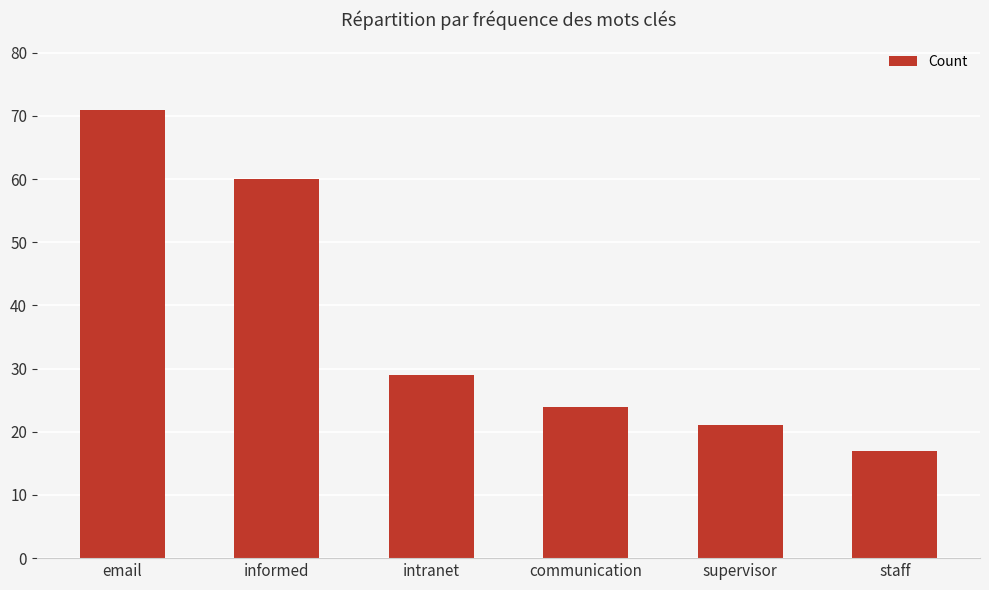

Between informed and supervisor, which is larger?

informed